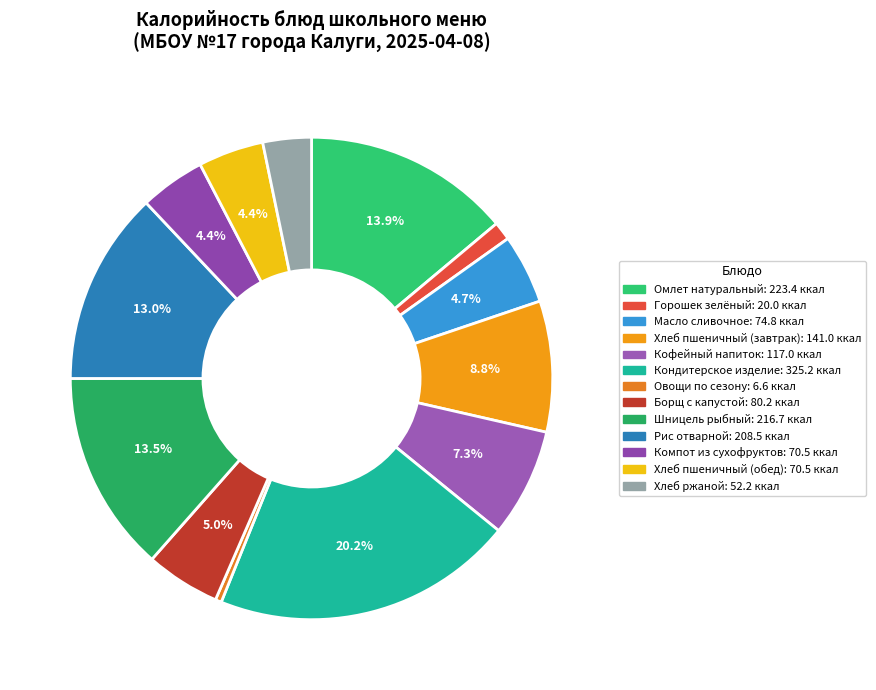

What is the ratio of the value at Масло сливочное to the value at Хлеб пшеничный (обед)?

1.1